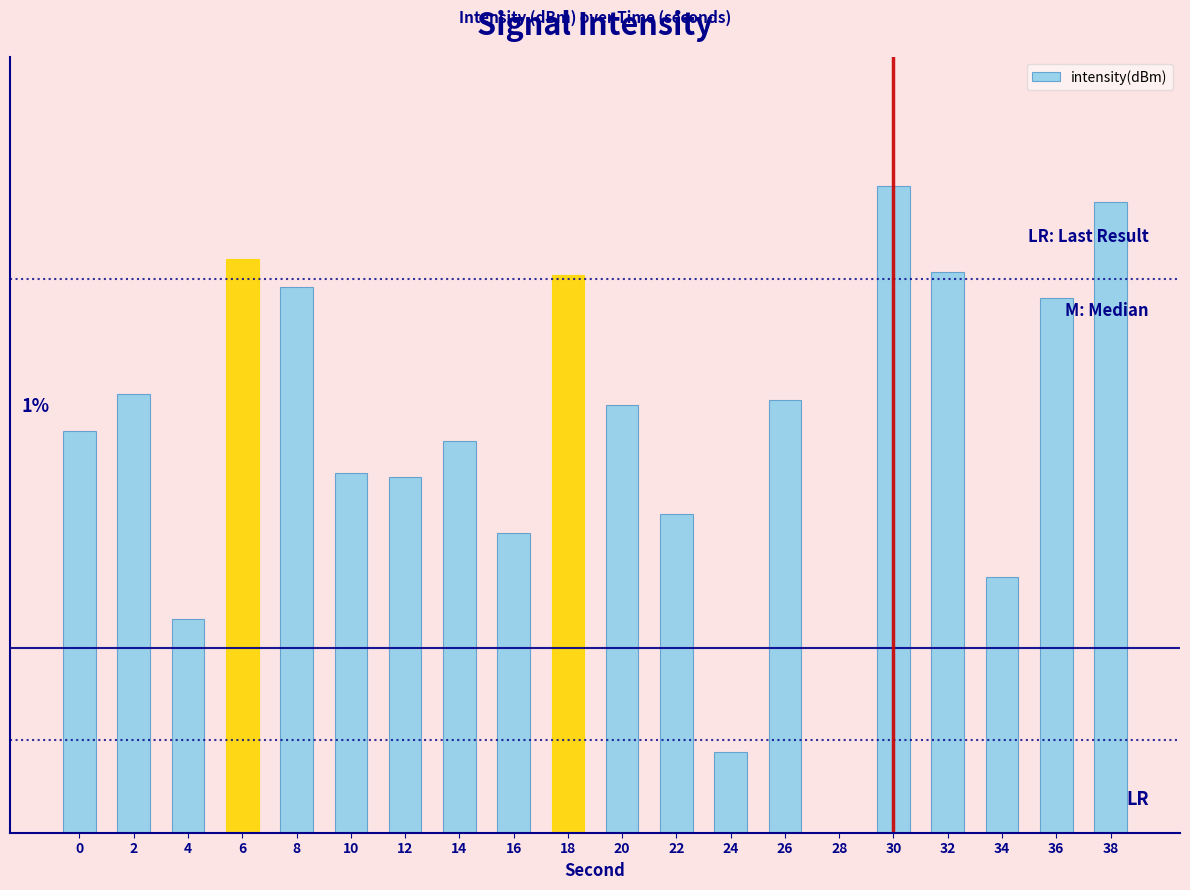

What is the ratio of the value at 32 to the value at 16?

1.9